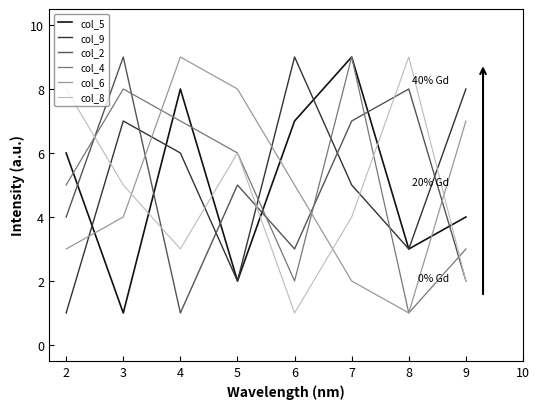

What is the greatest value displayed?

9